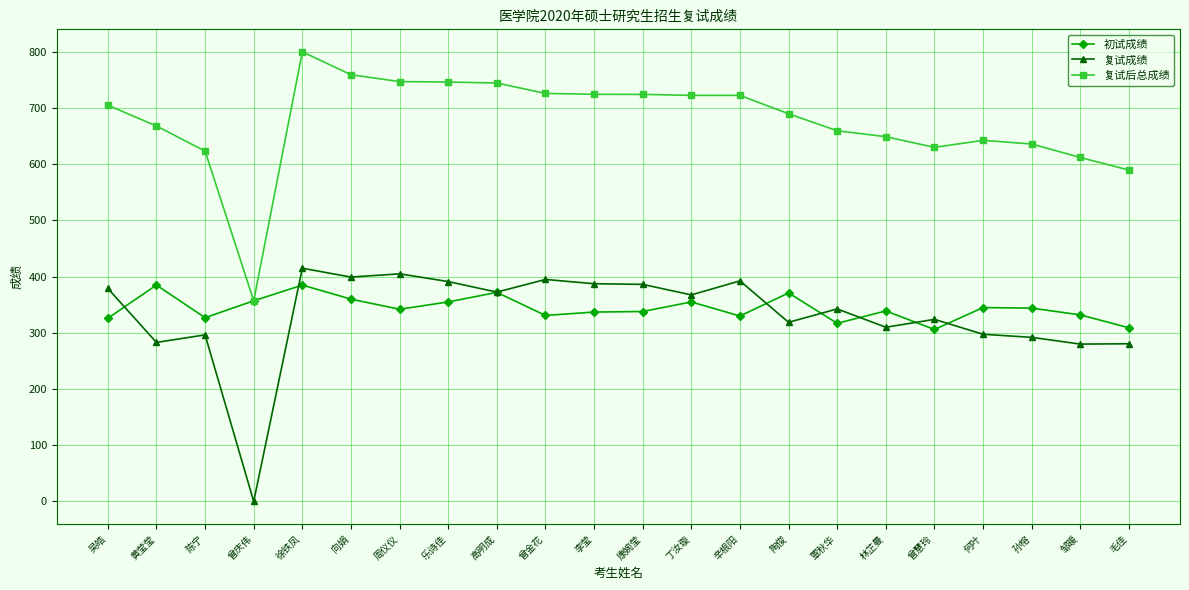

Which series has the largest total across all categories?

复试后总成绩